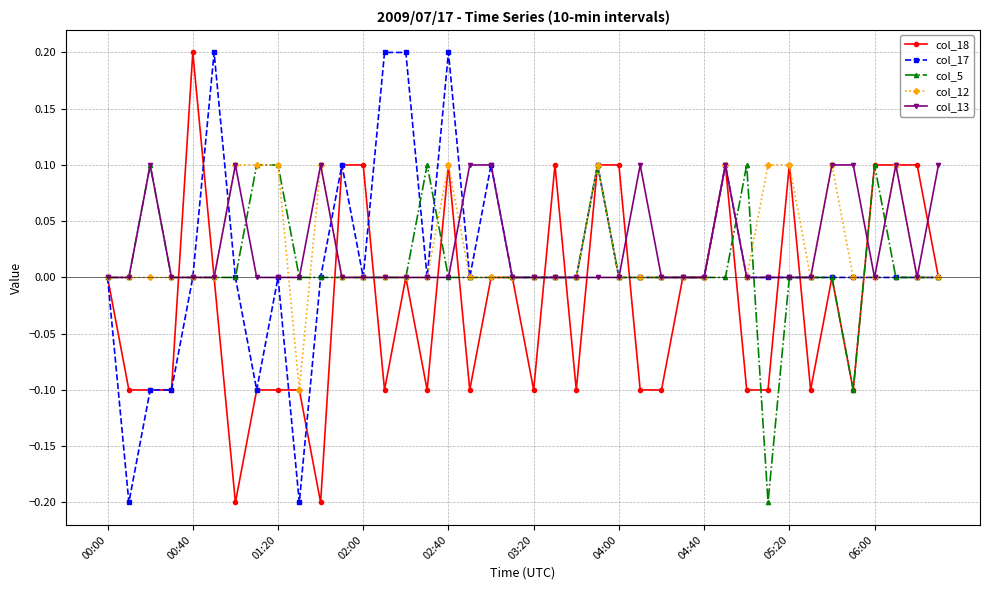

What is the value of the col_18 point at the 24th from the left?

0.1